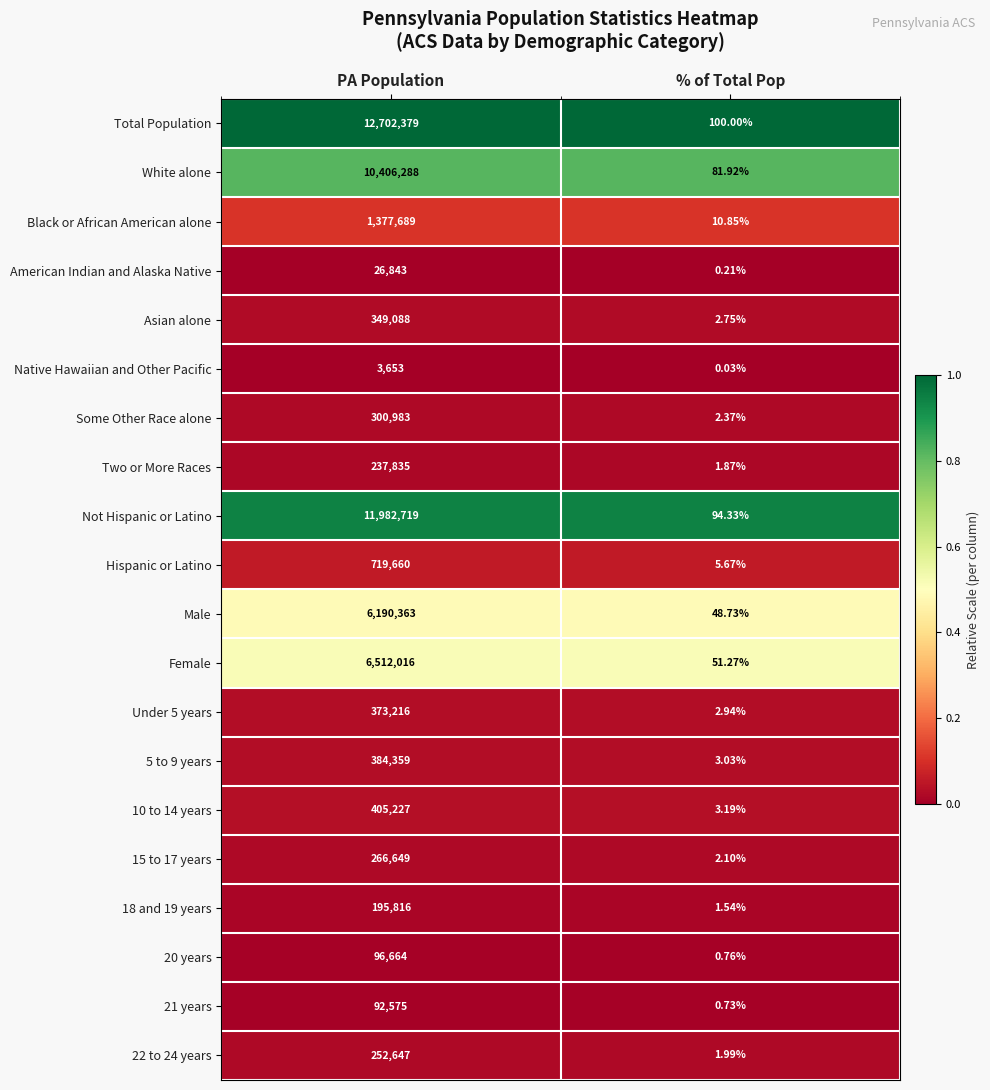

Which category has the highest value in the Some Other Race alone series?

PA Population